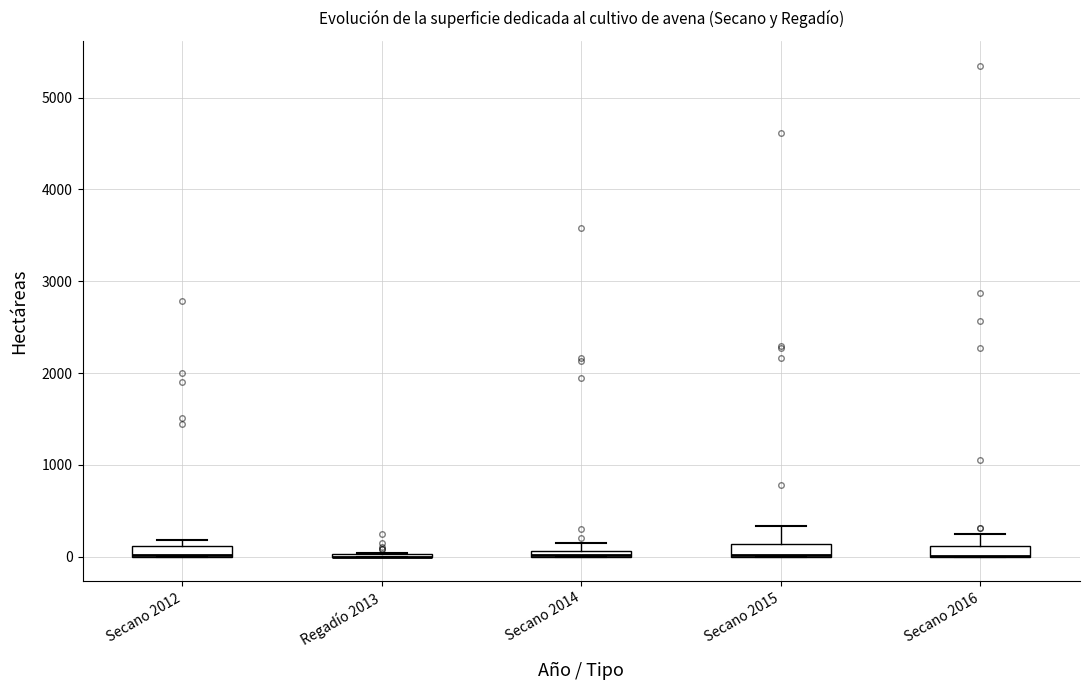

Where is the lower edge of the box for Secano 2015 on the y-axis? The values are not printed on the chart, so give them approximately, as read against the axis.

0